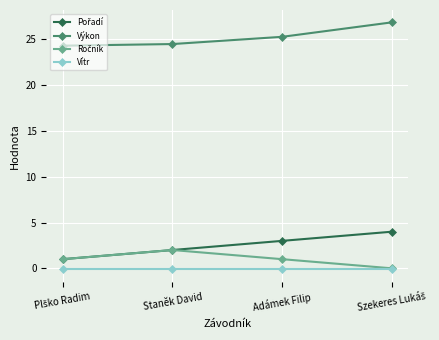

What is the highest value of the Výkon series?

26.9